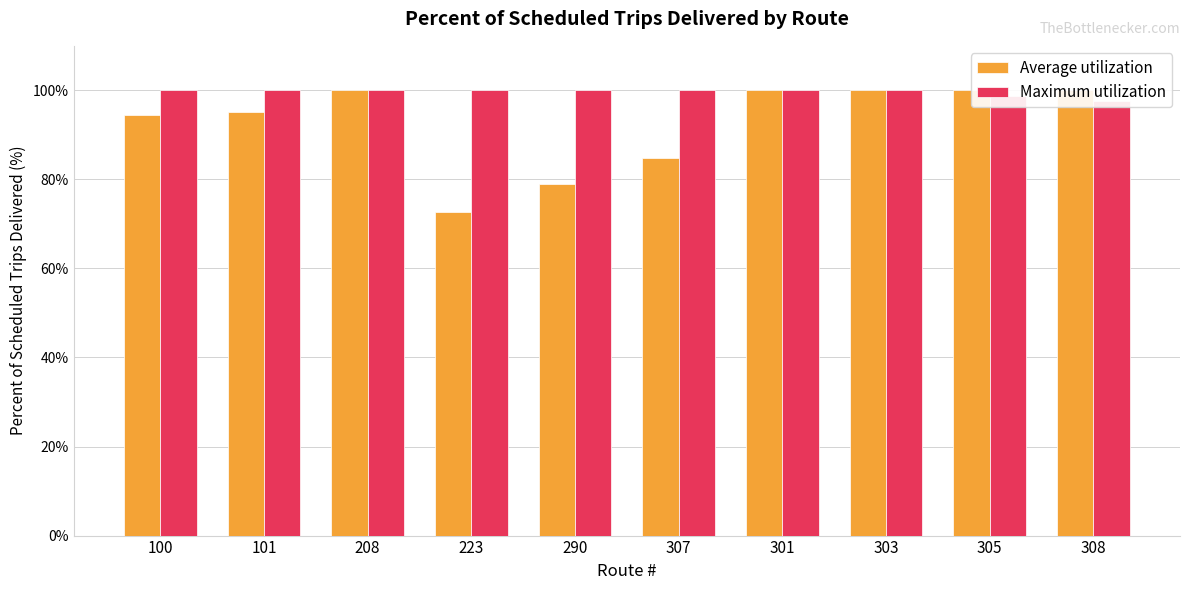

At which label does Maximum utilization reach its minimum?

308